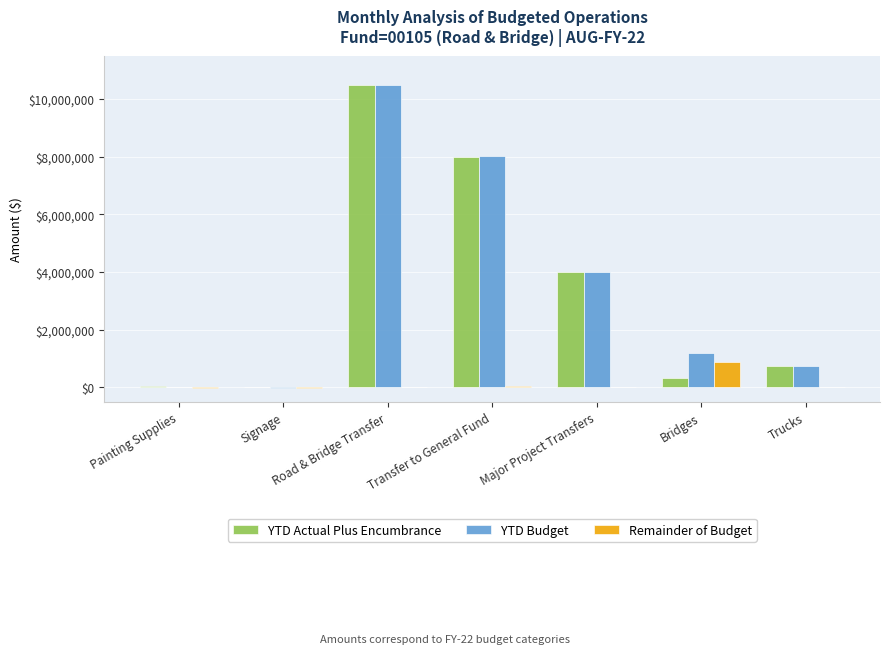

Between Bridges and Trucks, which series saw the biggest shift?

Remainder of Budget